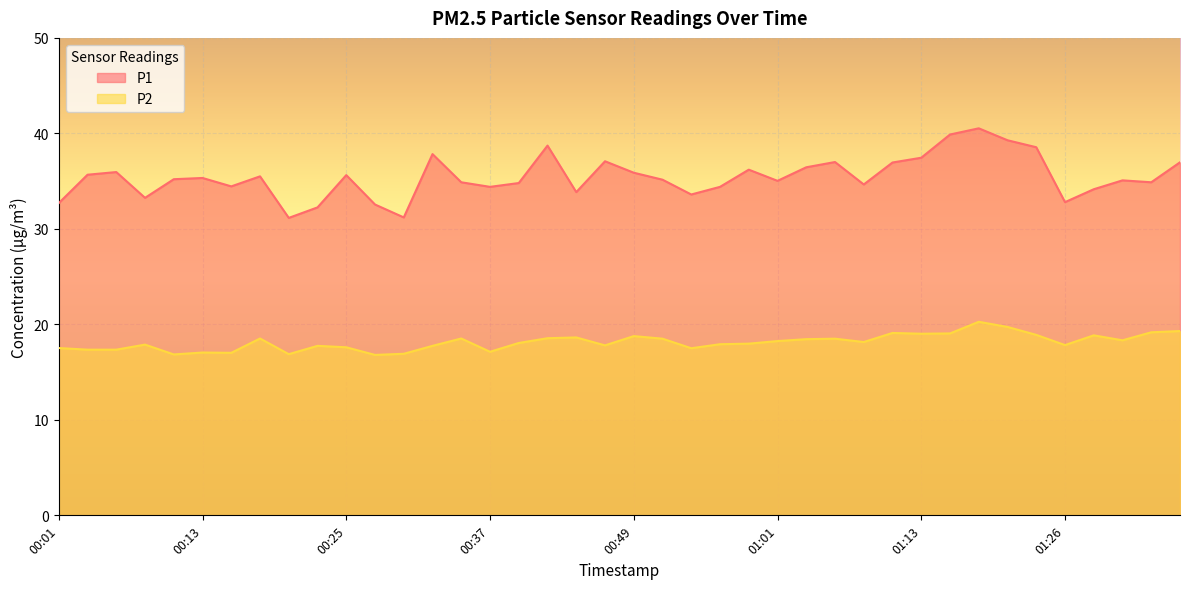

Where is P1 nearest to the value 35?

01:01